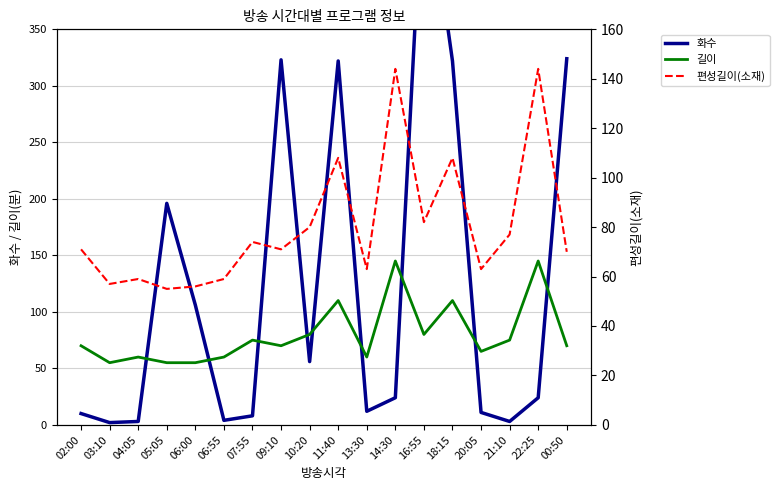

What is the maximum value for 화수?

502